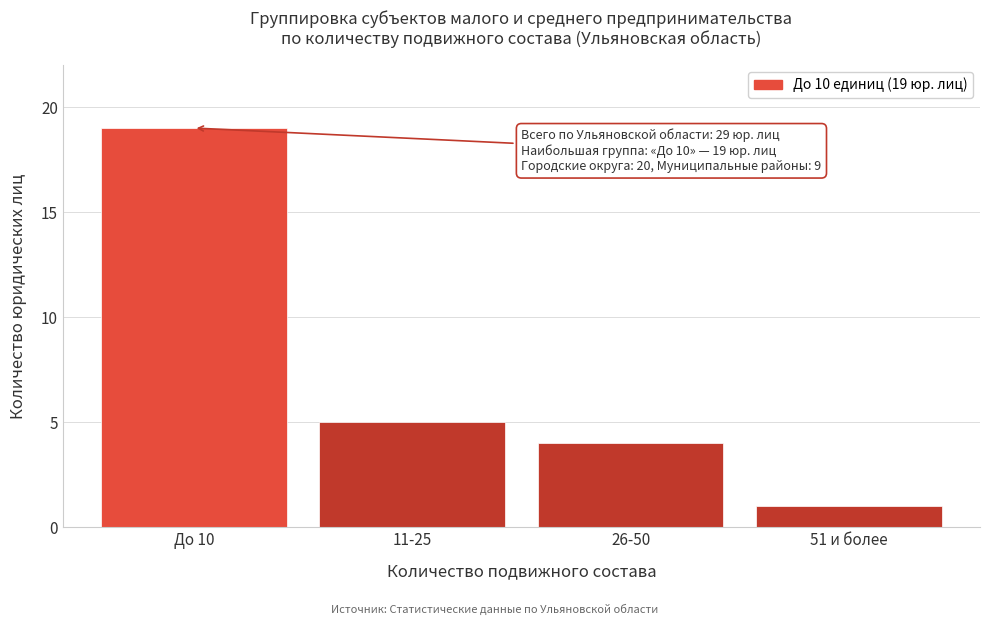

Reading right to left, extract all data points from this chart.

51 и более=1	26-50=4	11-25=5	До 10=19